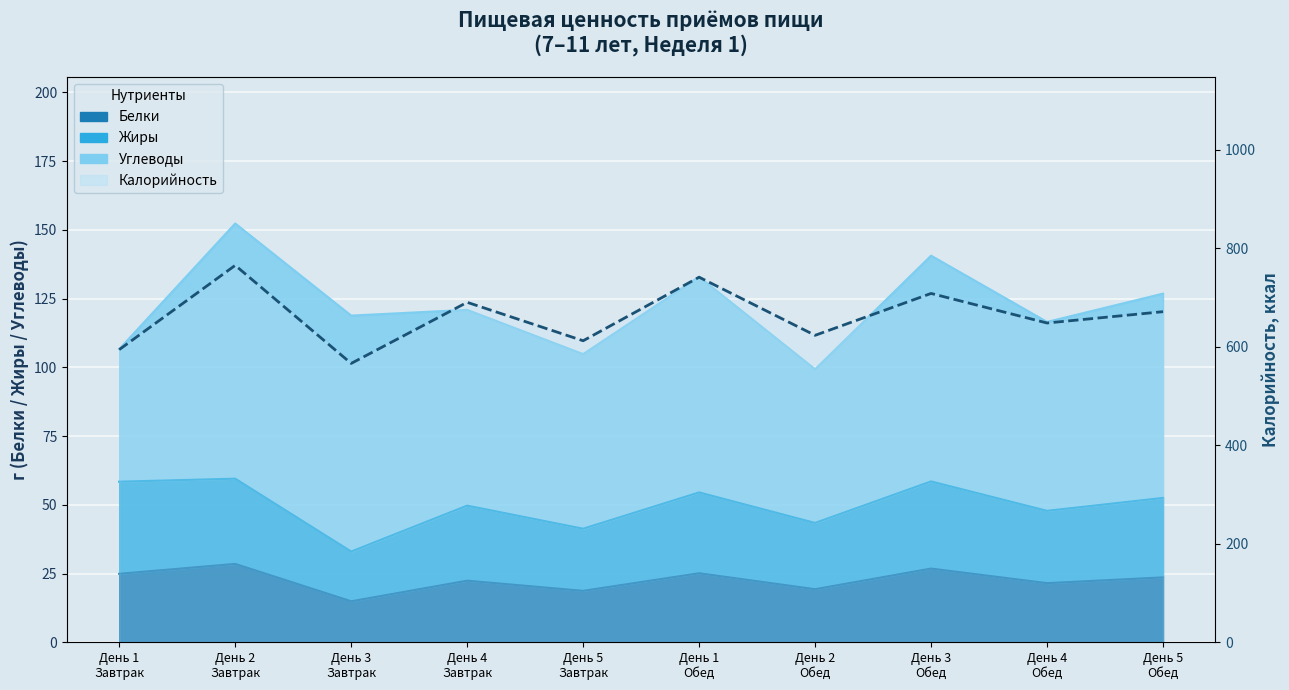

What is the difference between the maximum and second lowest values?

171